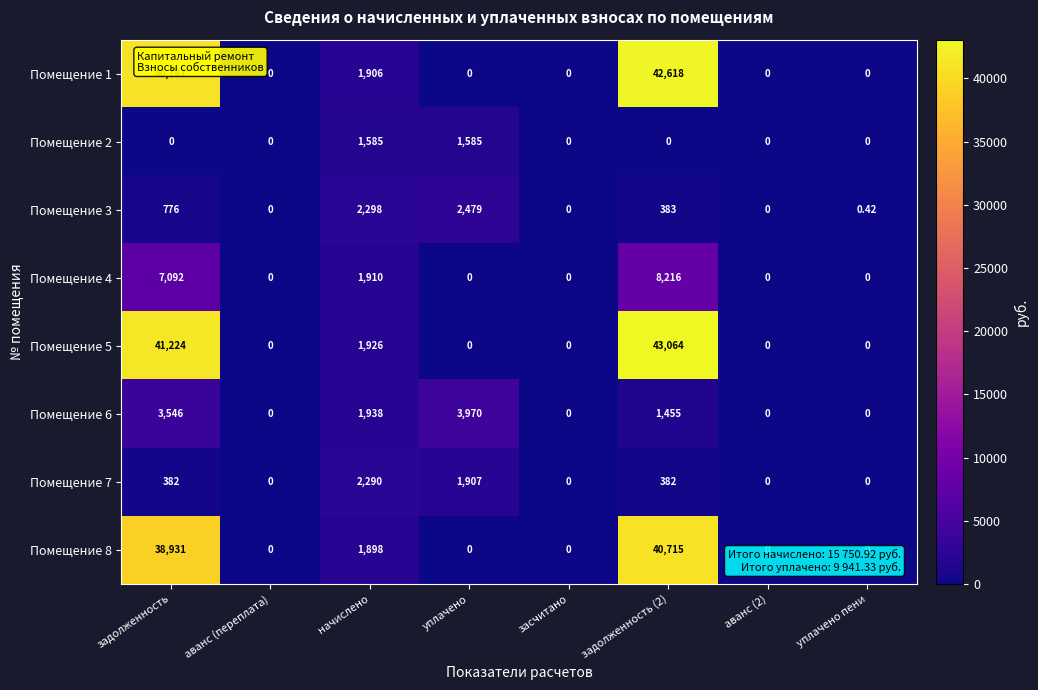

At which label does Помещение 3 first exceed 383?

задолженность